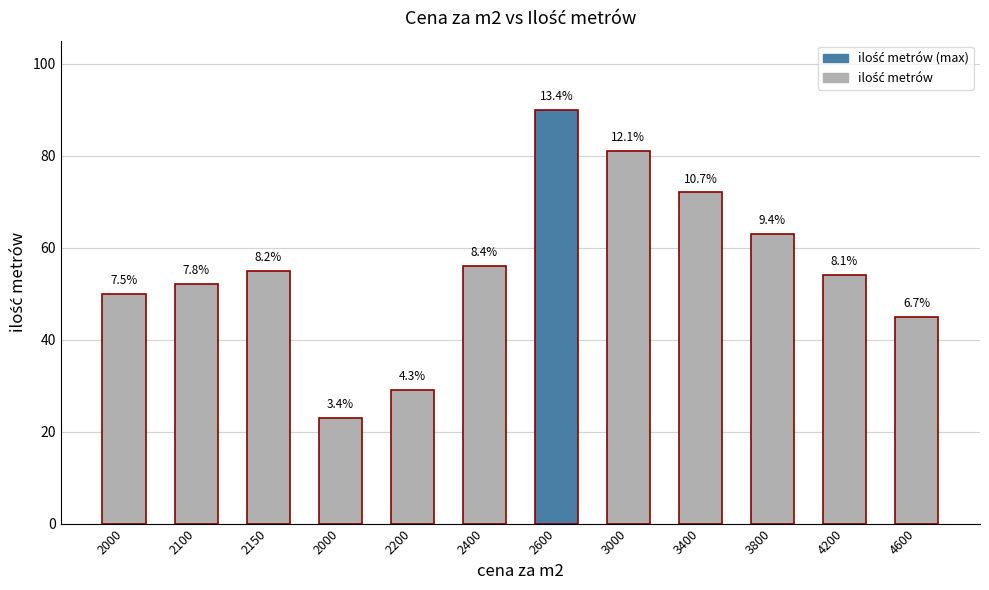

How many bars are there in total?

12